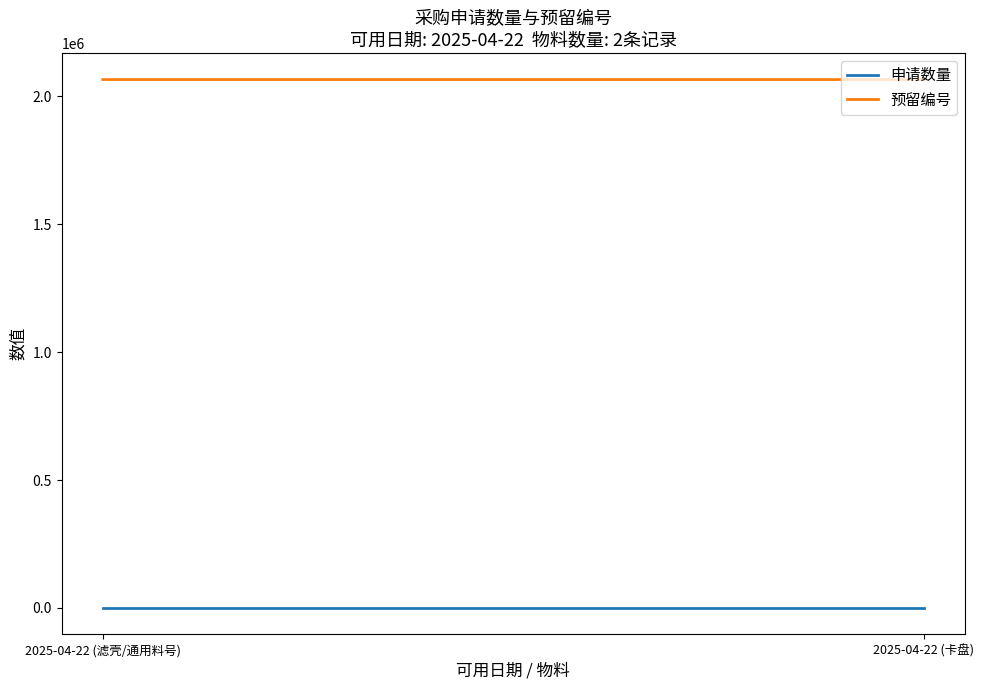

Which series has the largest range (max minus min)?

预留编号